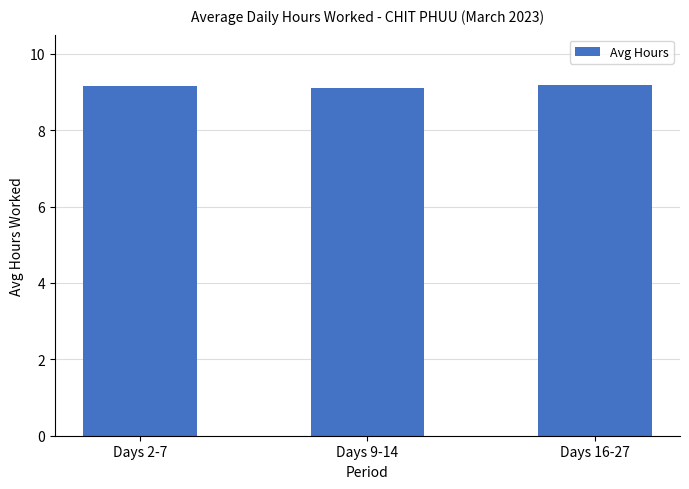

Reading left to right, transcribe all the data shown in this chart.

9.2	9.1	9.2